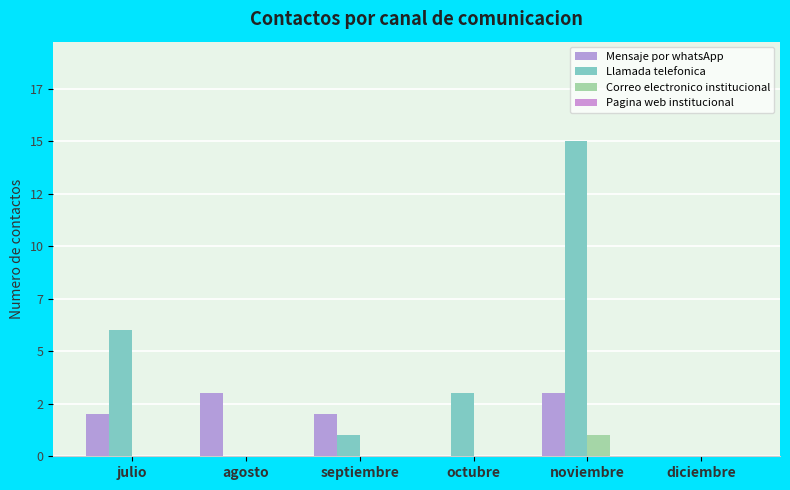

What position from the right is agosto?

5